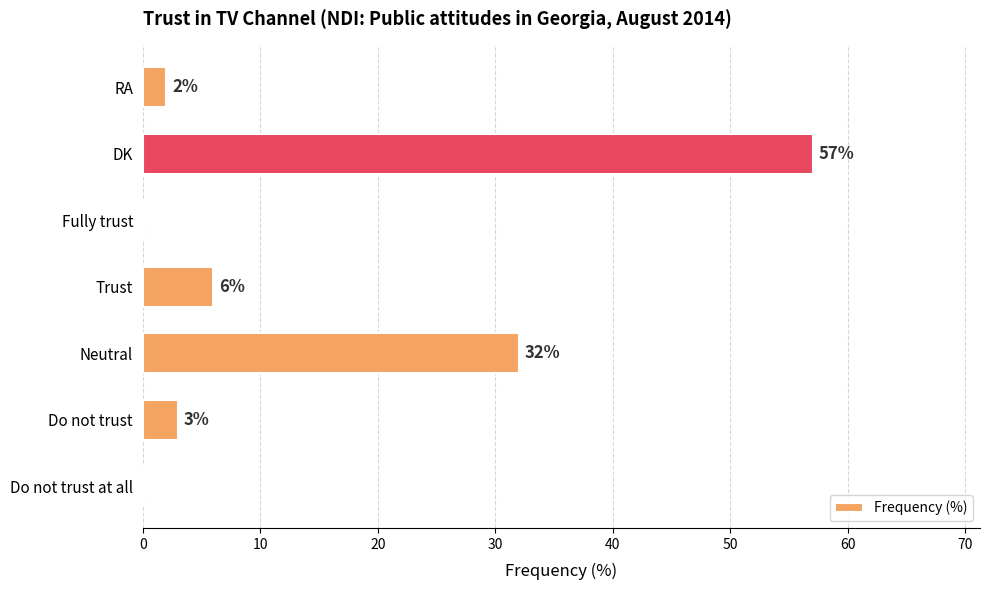

What is the sum of all values?

100